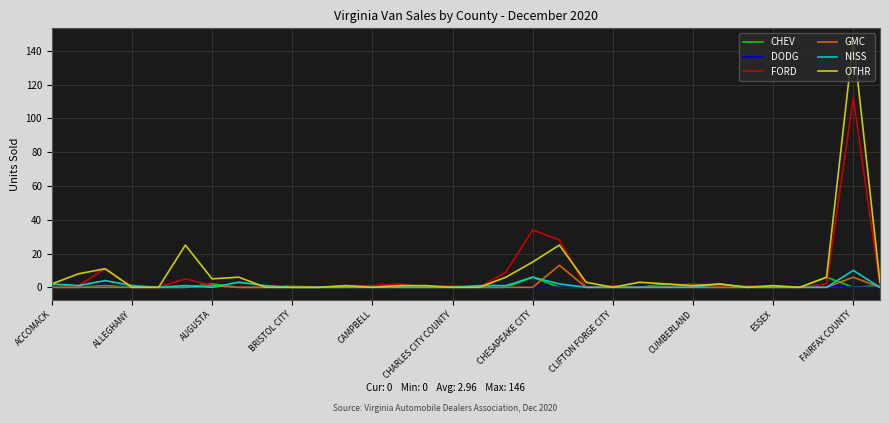

Which series has the largest range (max minus min)?

OTHR